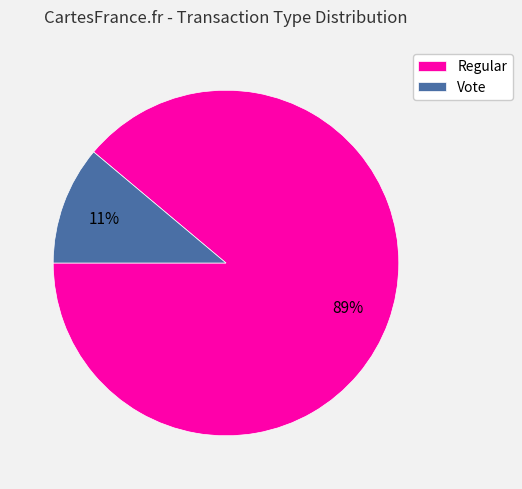

To the nearest percent, what portion does Vote represent?

11%